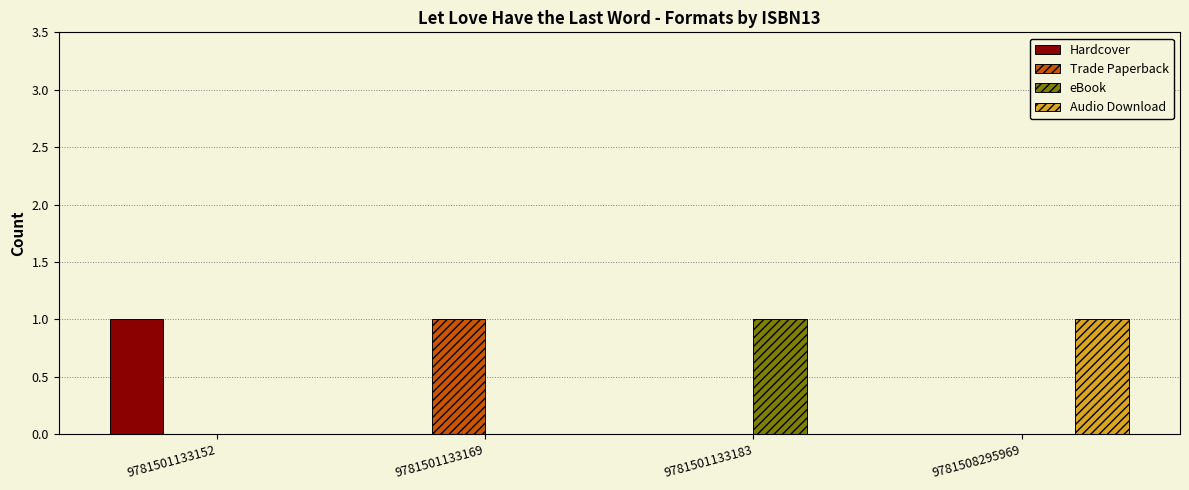

Reading left to right, extract all data points from this chart.

Hardcover: 1	0	0	0
Trade Paperback: 0	1	0	0
eBook: 0	0	1	0
Audio Download: 0	0	0	1